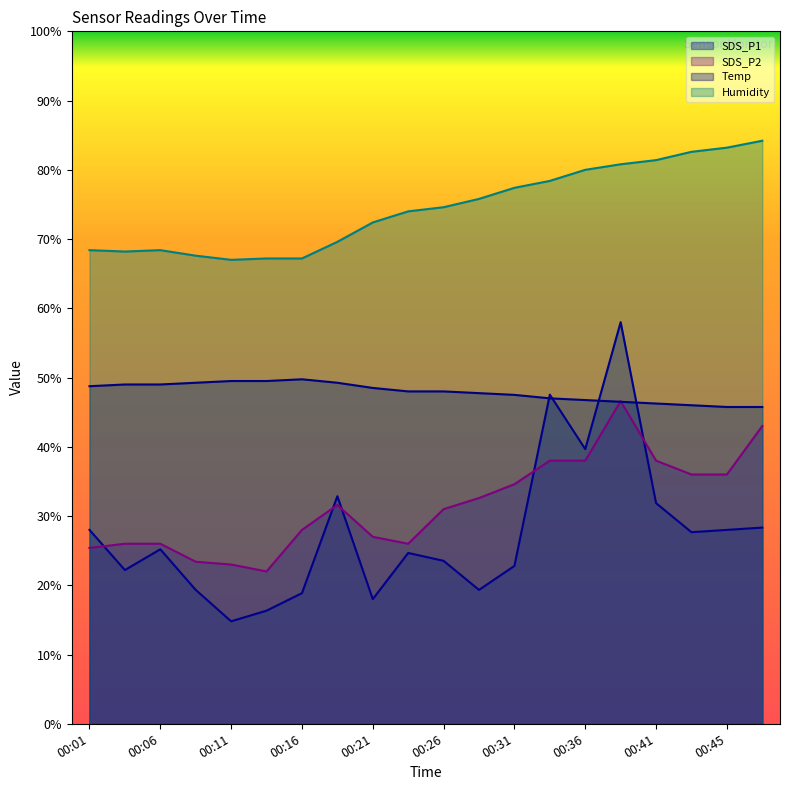

Rank the series by their maximum value, from lowest to highest.

SDS_P2, Temp, SDS_P1, Humidity